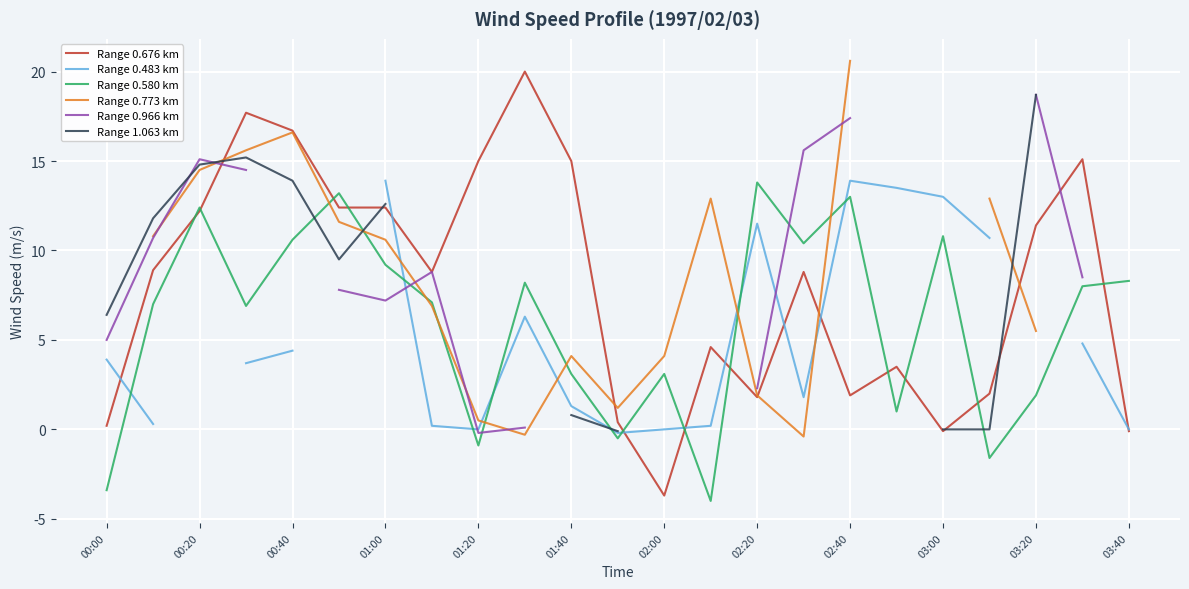

What is the maximum value for Range 0.676 km?

20.0